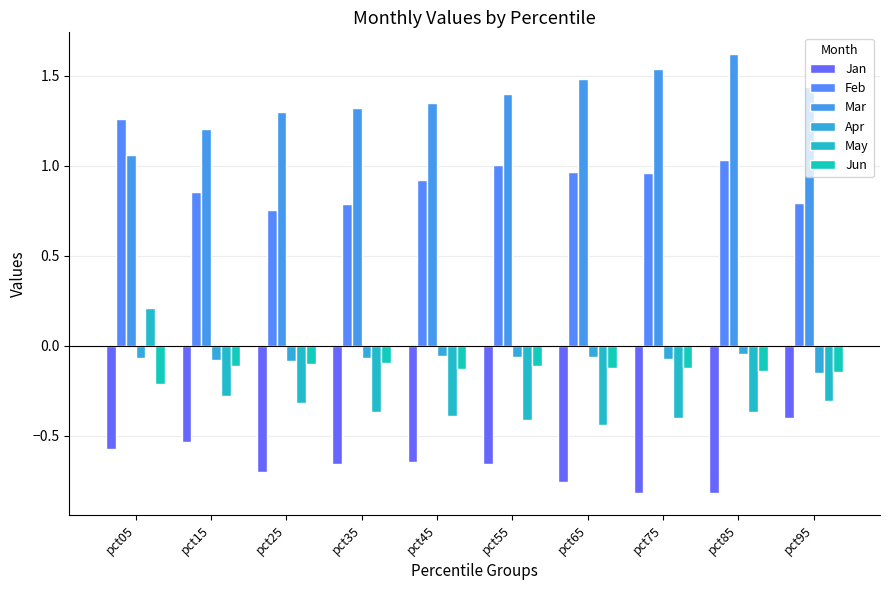

What is the value of the Jun bar at the 10th from the left?

-0.1